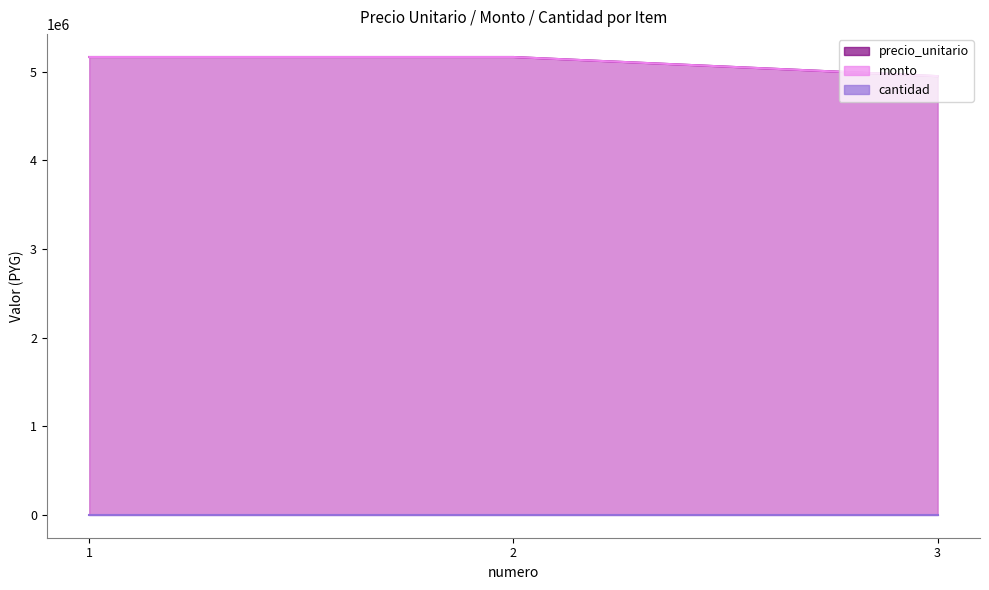

Count the monto values in the range 4950000 to 5166000.

3